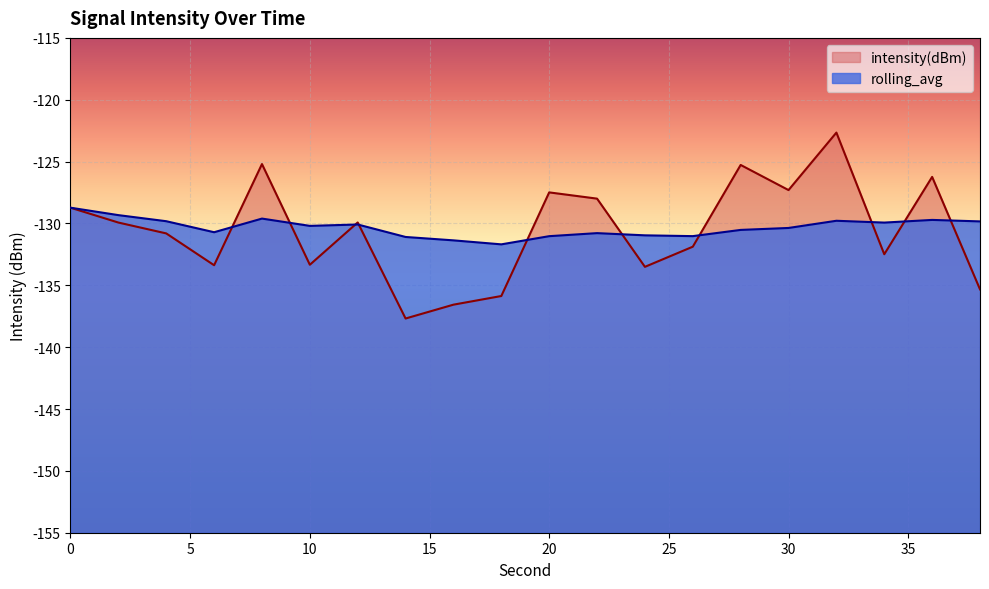

What is the difference between the rolling_avg values at 0 and 6?

2.0